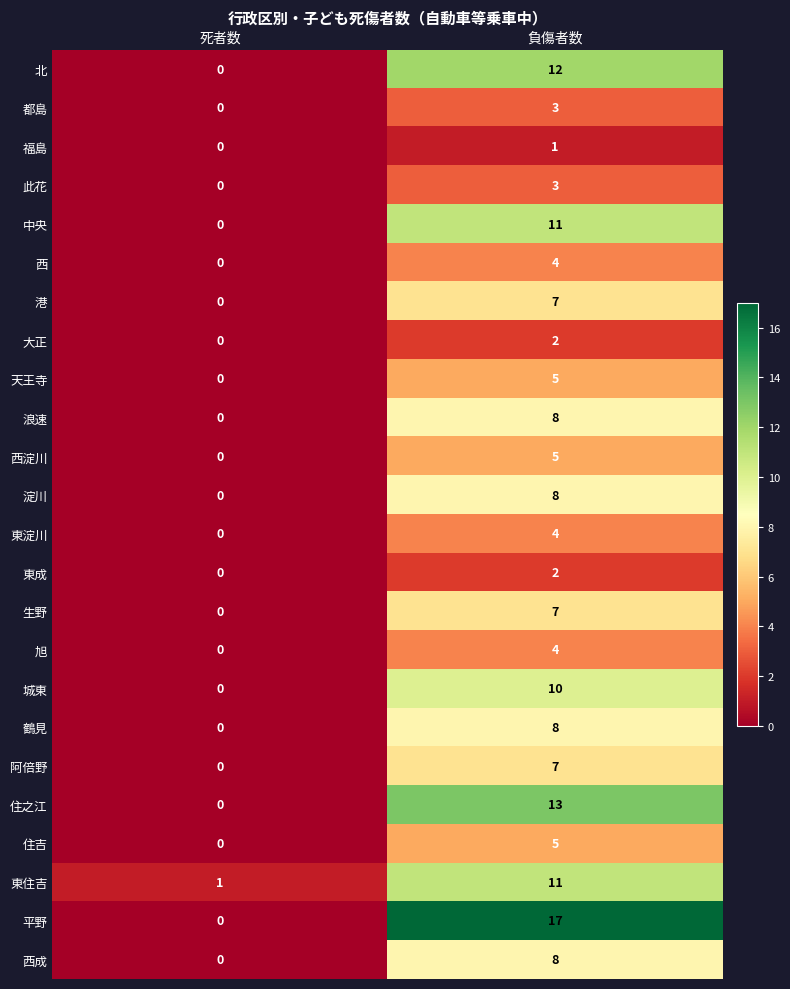

True or false: 旭 has a value of 4 at 負傷者数.

True